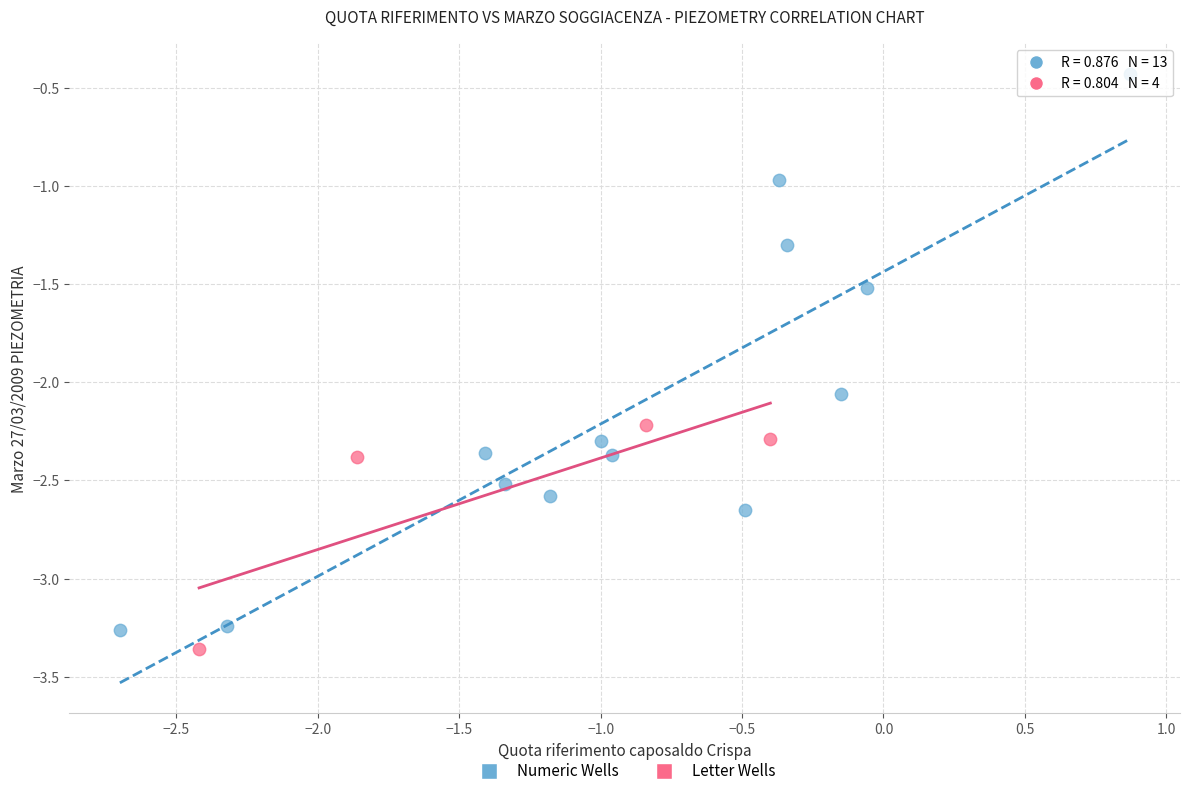

Which series contains the highest Y value?

Numeric Wells